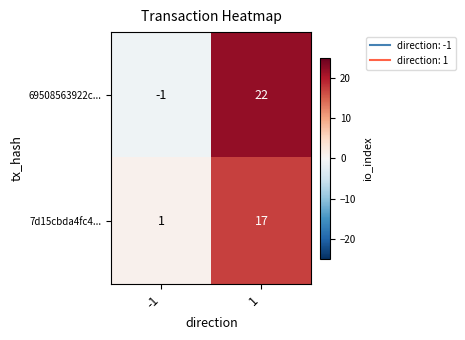

What value does the 7d15cbda4fc4... series have at 1, to the nearest 5?

15